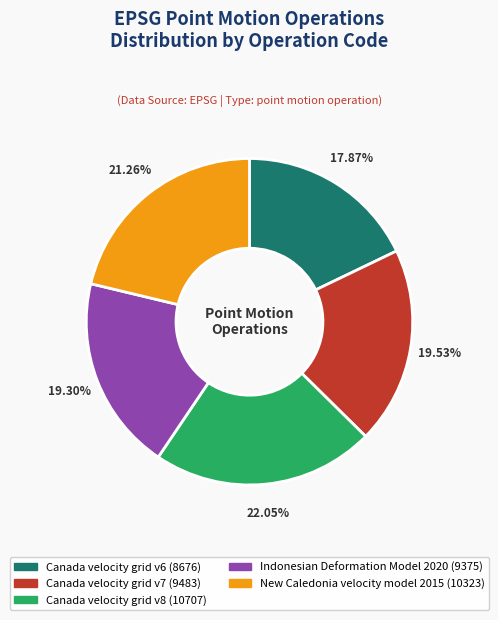

Does Indonesian Deformation Model 2020 account for over 50% of the chart?

No